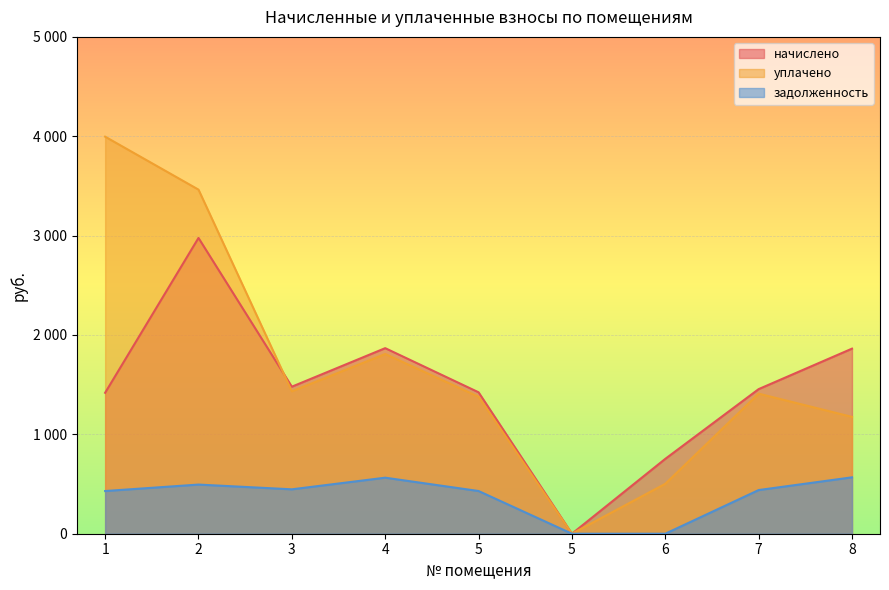

At which label does задолженность reach its peak?

8